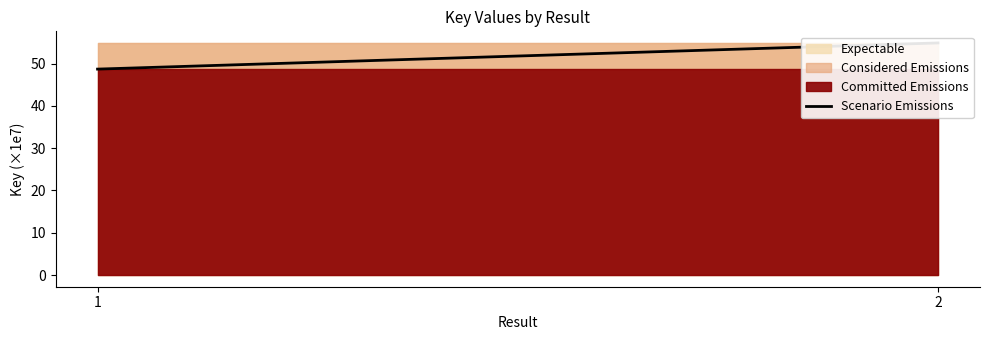

Reading right to left, what are all the values shown in this chart?

2=54.9	1=48.7